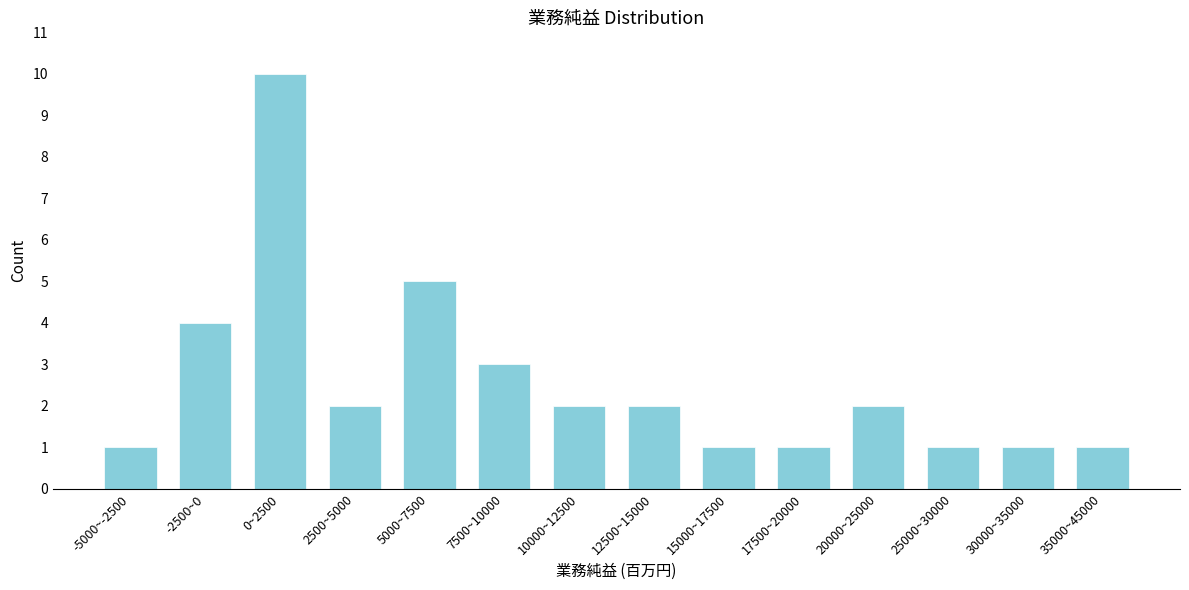

Reading left to right, extract all data points from this chart.

1	4	10	2	5	3	2	2	1	1	2	1	1	1